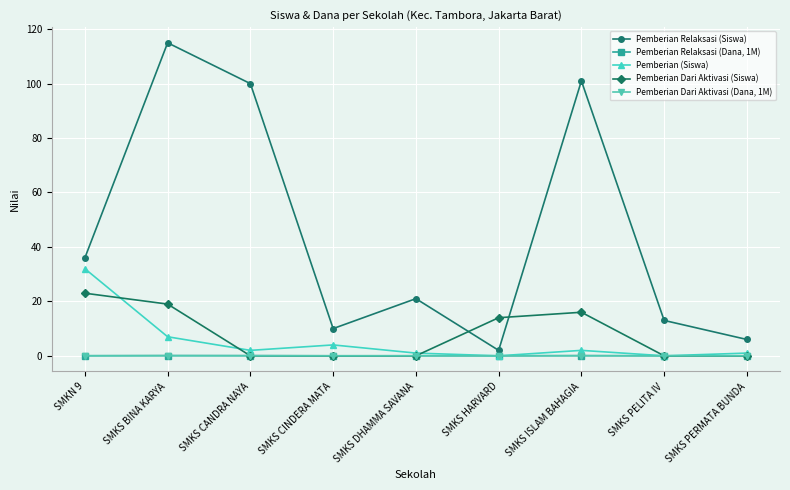

What are all the series names shown in the legend?

Pemberian Relaksasi (Siswa), Pemberian Relaksasi (Dana, 1M), Pemberian (Siswa), Pemberian Dari Aktivasi (Siswa), Pemberian Dari Aktivasi (Dana, 1M)